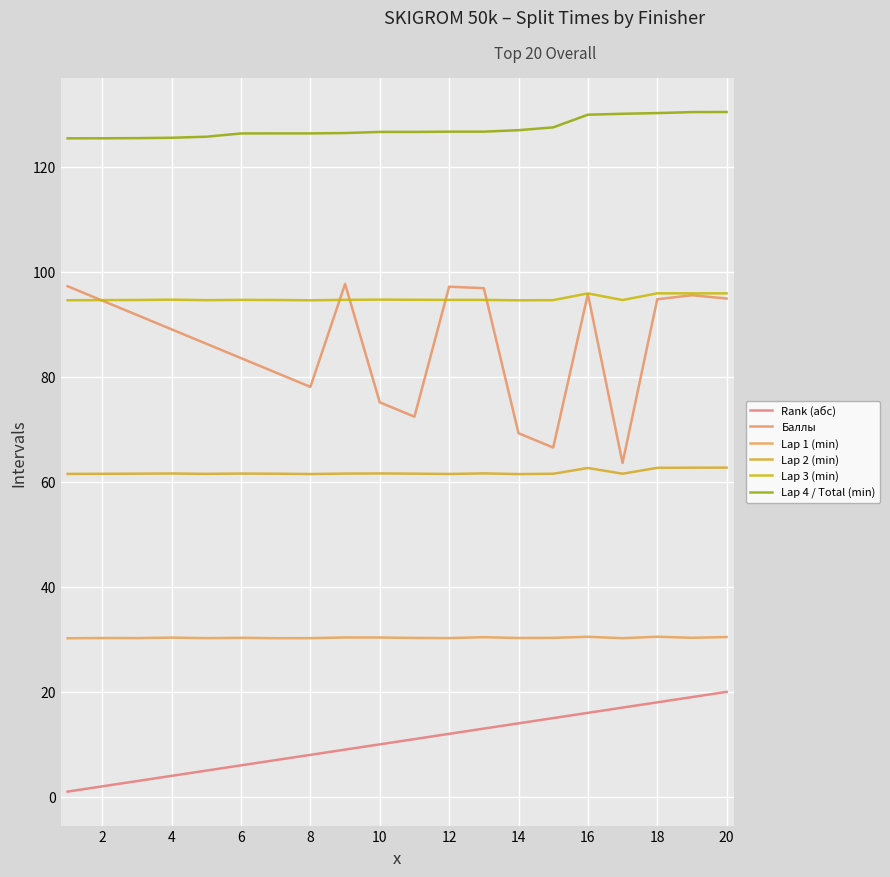

True or false: Rank (абс) and Lap 3 (min) intersect in this chart.

False